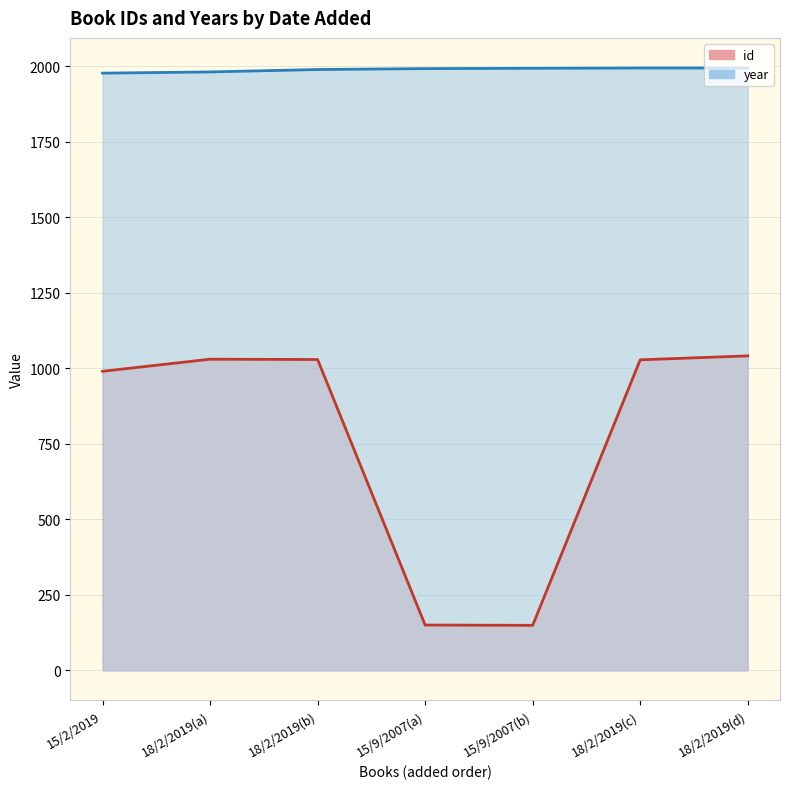

Reading left to right, list all the values displayed in this chart.

id: 990	1030	1029	150	149	1028	1041
year: 1977	1981	1989	1992	1993	1994	1994